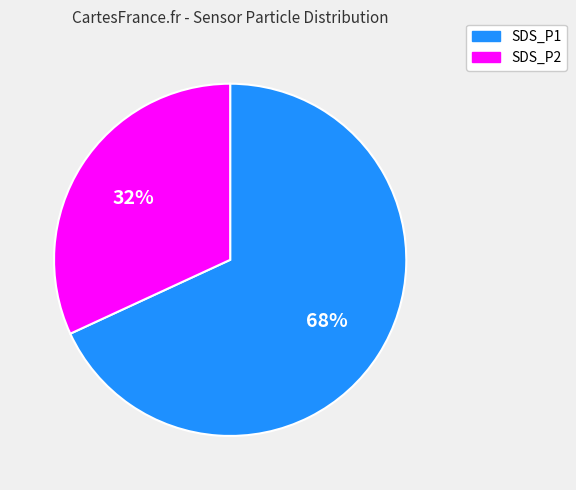

What is the largest slice in the pie chart?

SDS_P1